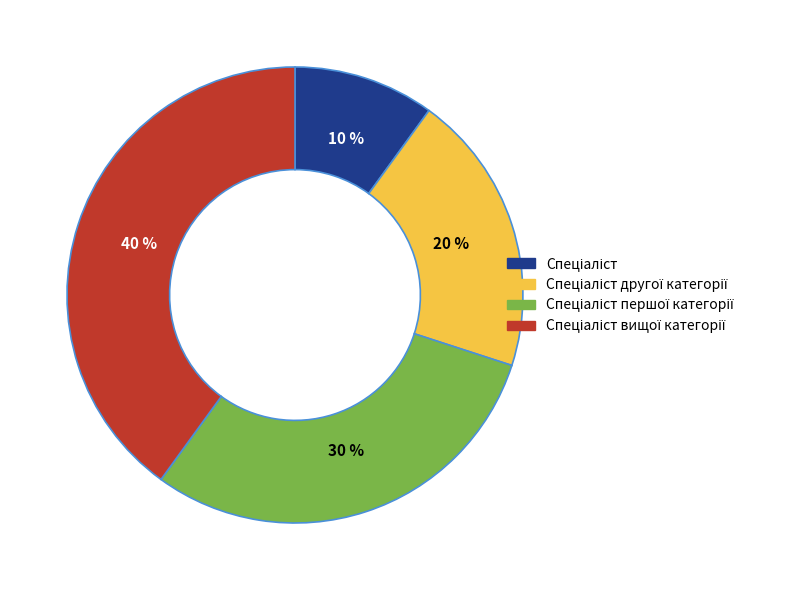

Is there any slice that represents more than half of the pie?

No